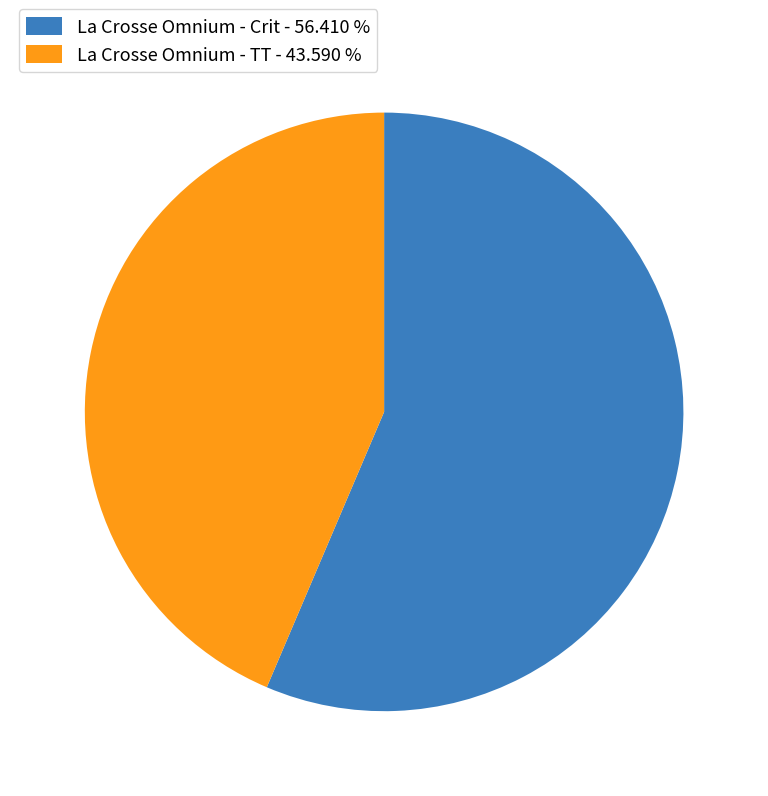

Which has a higher value, La Crosse Omnium - TT - 43.590 % or La Crosse Omnium - Crit - 56.410 %?

La Crosse Omnium - Crit - 56.410 %